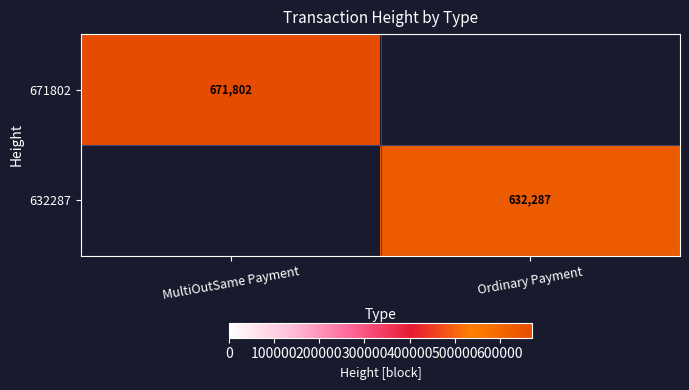

At how many categories does at least one series exceed 663041?

1